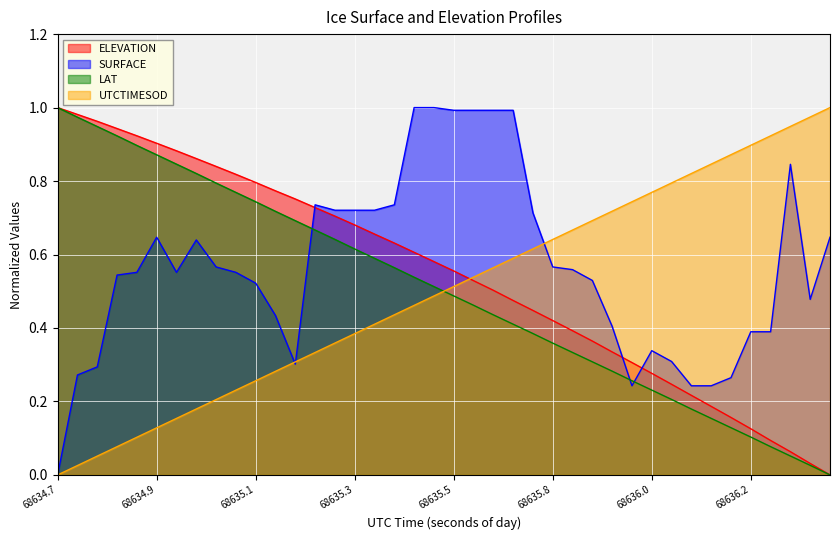

The ELEVATION series shows 0.0 at 38. True or false?

True